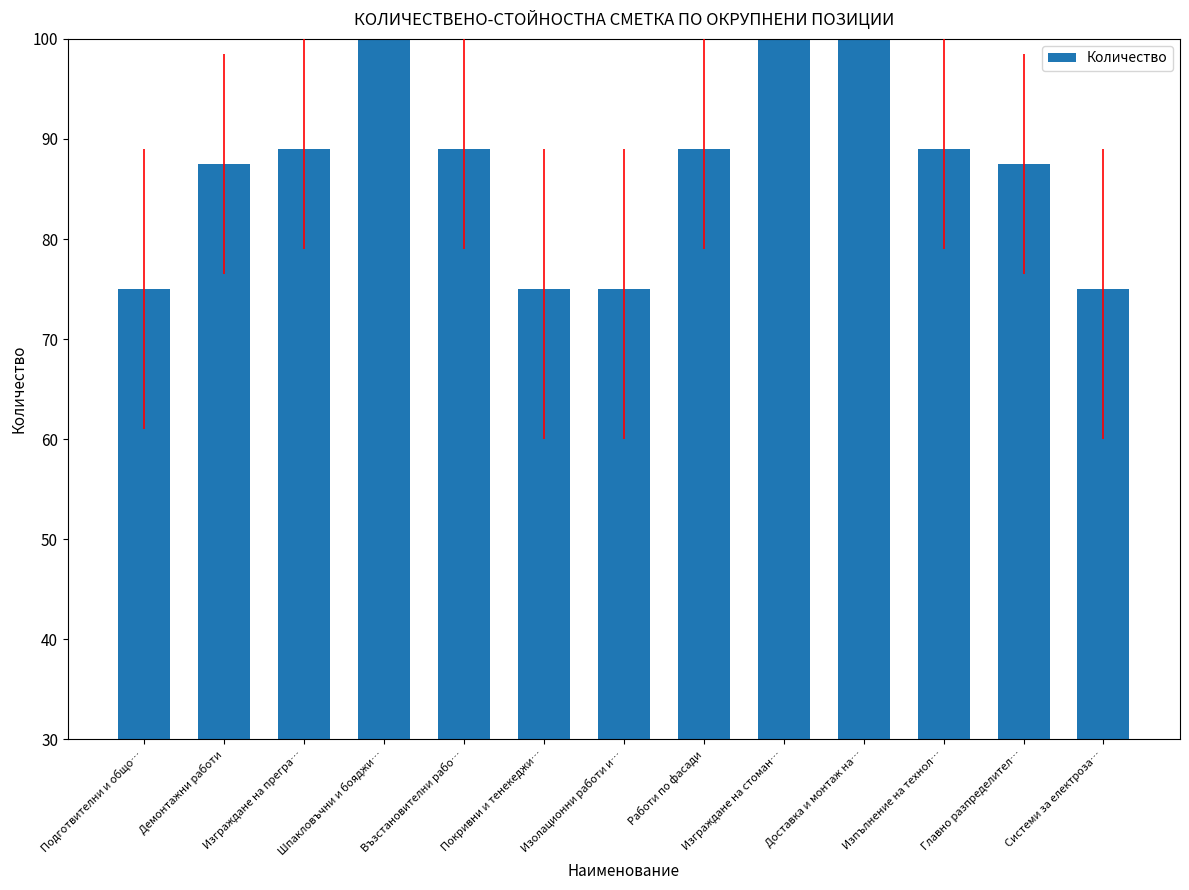

What is the value of the 11th bar from the left?

89.0